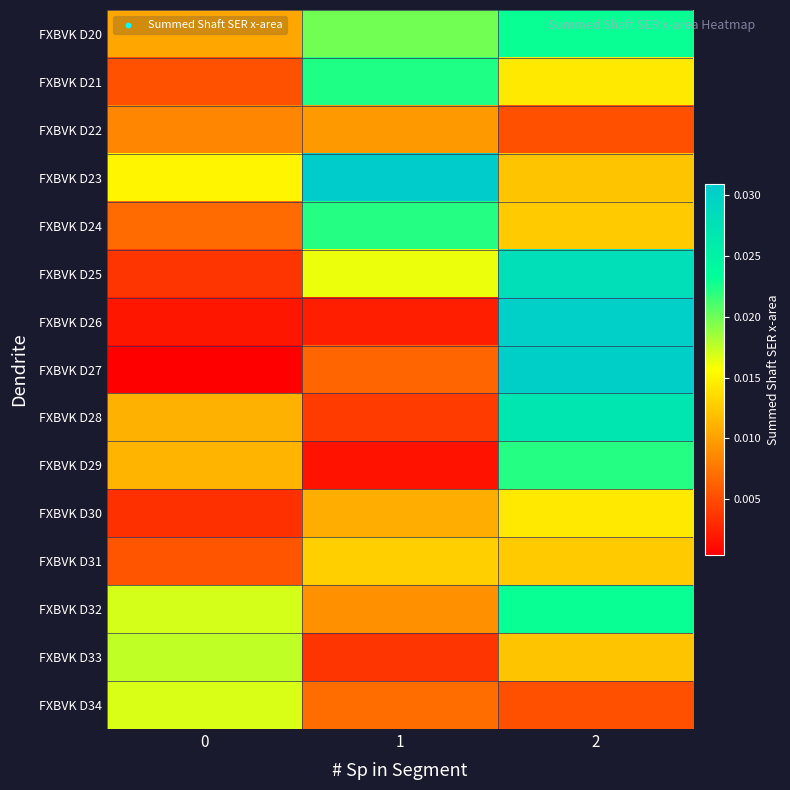

Reading left to right, list all the values displayed in this chart.

FXBVK D20: 0=0.0	1=0.0	2=0.0
FXBVK D21: 0=0.0	1=0.0	2=0.0
FXBVK D22: 0=0.0	1=0.0	2=0.0
FXBVK D23: 0=0.0	1=0.0	2=0.0
FXBVK D24: 0=0.0	1=0.0	2=0.0
FXBVK D25: 0=0.0	1=0.0	2=0.0
FXBVK D26: 0=0.0	1=0.0	2=0.0
FXBVK D27: 0=0.0	1=0.0	2=0.0
FXBVK D28: 0=0.0	1=0.0	2=0.0
FXBVK D29: 0=0.0	1=0.0	2=0.0
FXBVK D30: 0=0.0	1=0.0	2=0.0
FXBVK D31: 0=0.0	1=0.0	2=0.0
FXBVK D32: 0=0.0	1=0.0	2=0.0
FXBVK D33: 0=0.0	1=0.0	2=0.0
FXBVK D34: 0=0.0	1=0.0	2=0.0